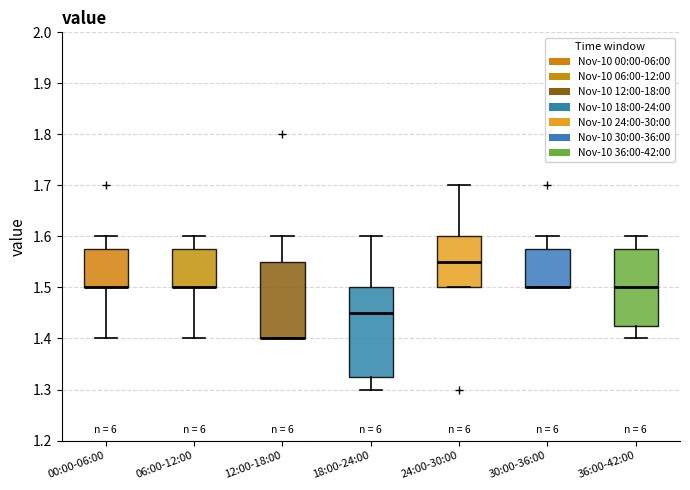

Where is the lower edge of the box for 24:00-30:00 on the y-axis? The values are not printed on the chart, so give them approximately, as read against the axis.

1.50